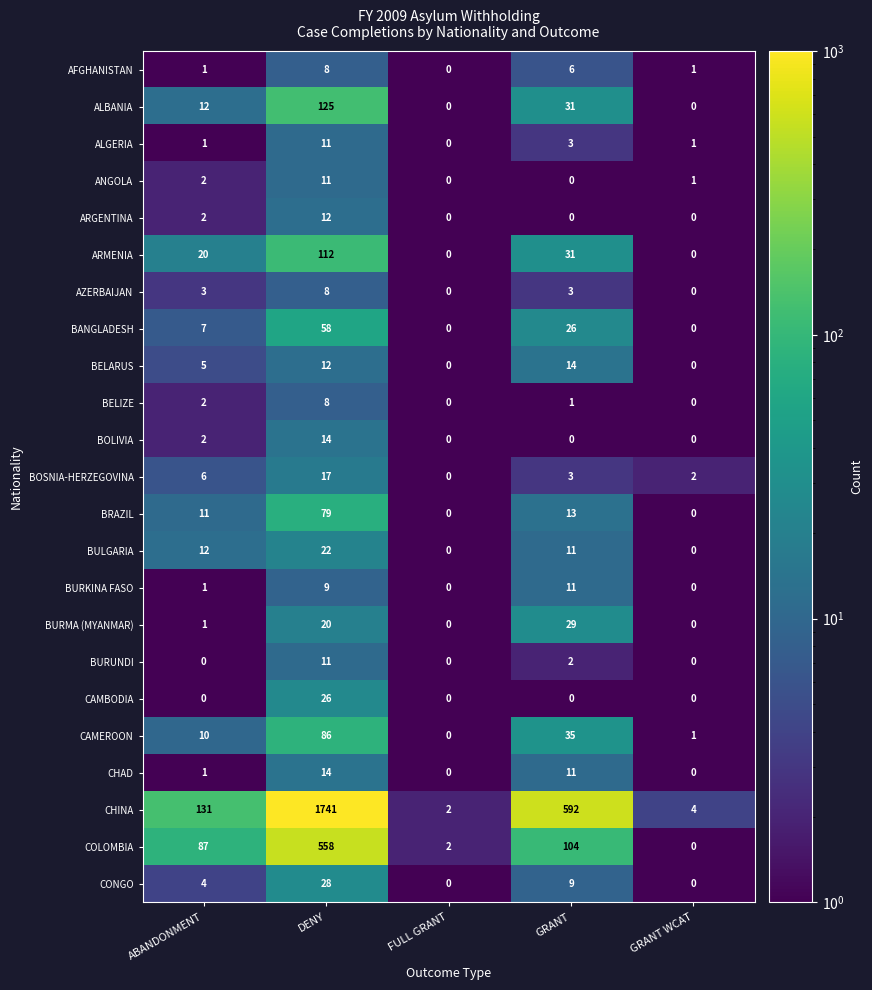

What is the approximate value of COLOMBIA at ABANDONMENT?

87